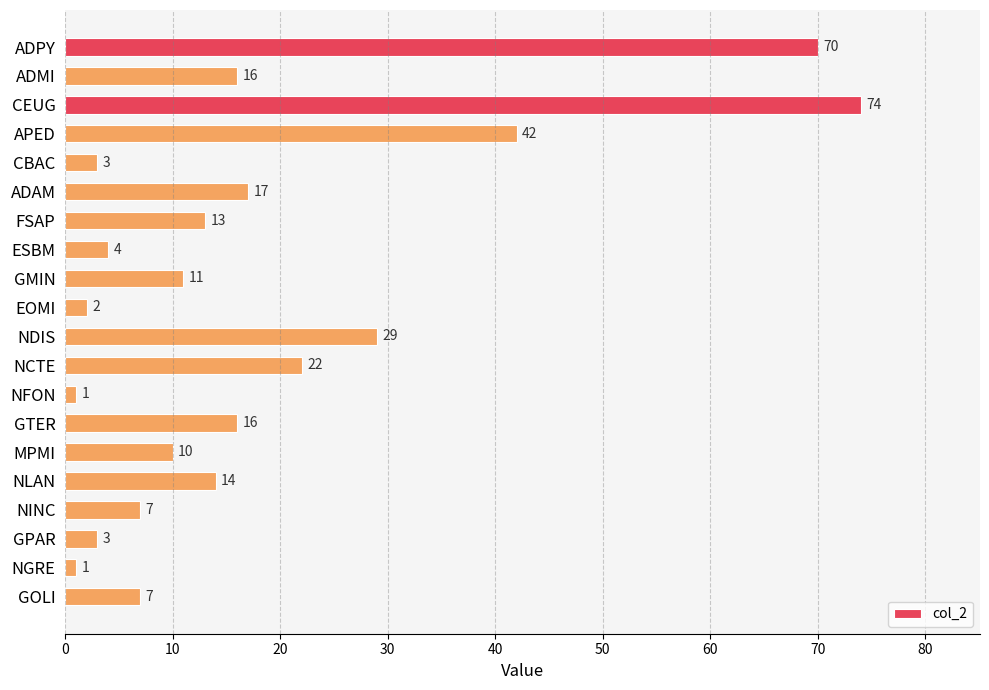

Reading top to bottom, list all the values displayed in this chart.

ADPY=70	ADMI=16	CEUG=74	APED=42	CBAC=3	ADAM=17	FSAP=13	ESBM=4	GMIN=11	EOMI=2	NDIS=29	NCTE=22	NFON=1	GTER=16	MPMI=10	NLAN=14	NINC=7	GPAR=3	NGRE=1	GOLI=7